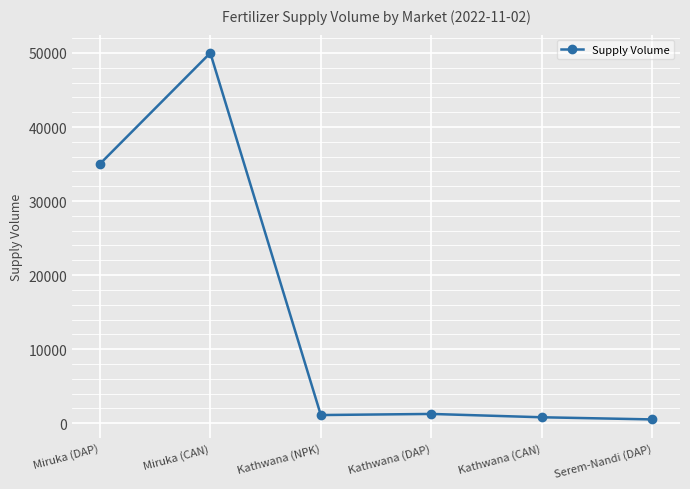

What is the change in value from Miruka (DAP) to Serem-Nandi (DAP)?

-34490